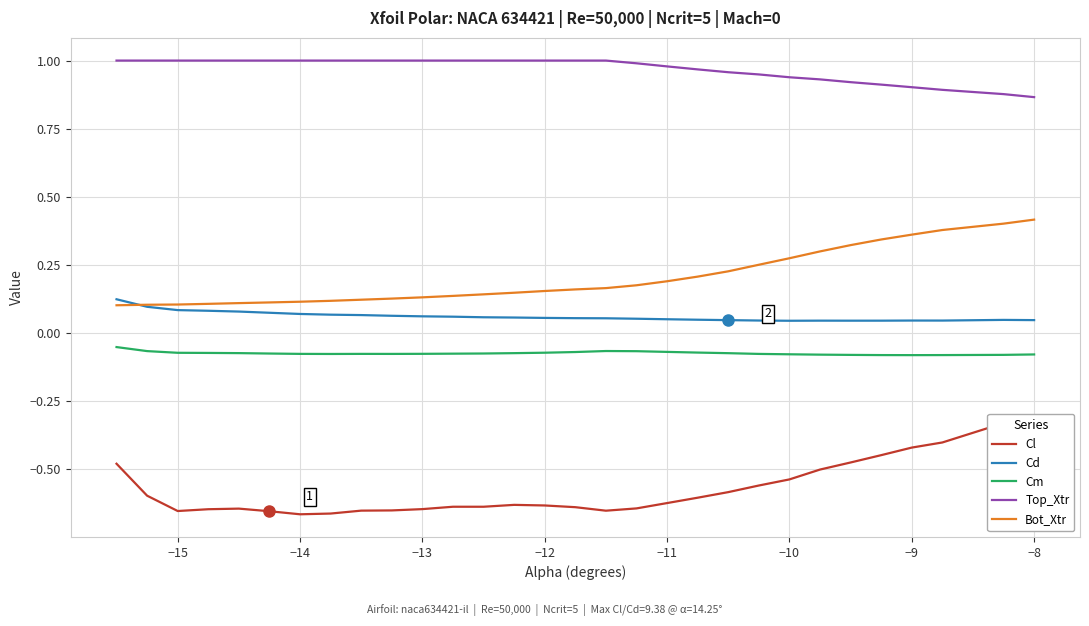

The Cd series shows 0.1 at −15. True or false?

True